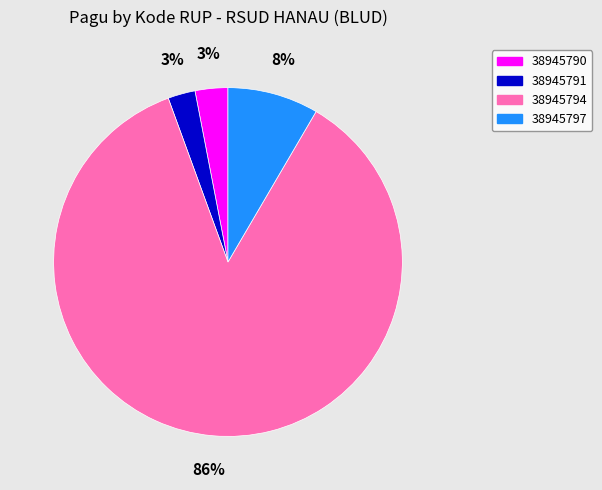

Is the sum of 38945797 and 38945794 greater than half?

Yes